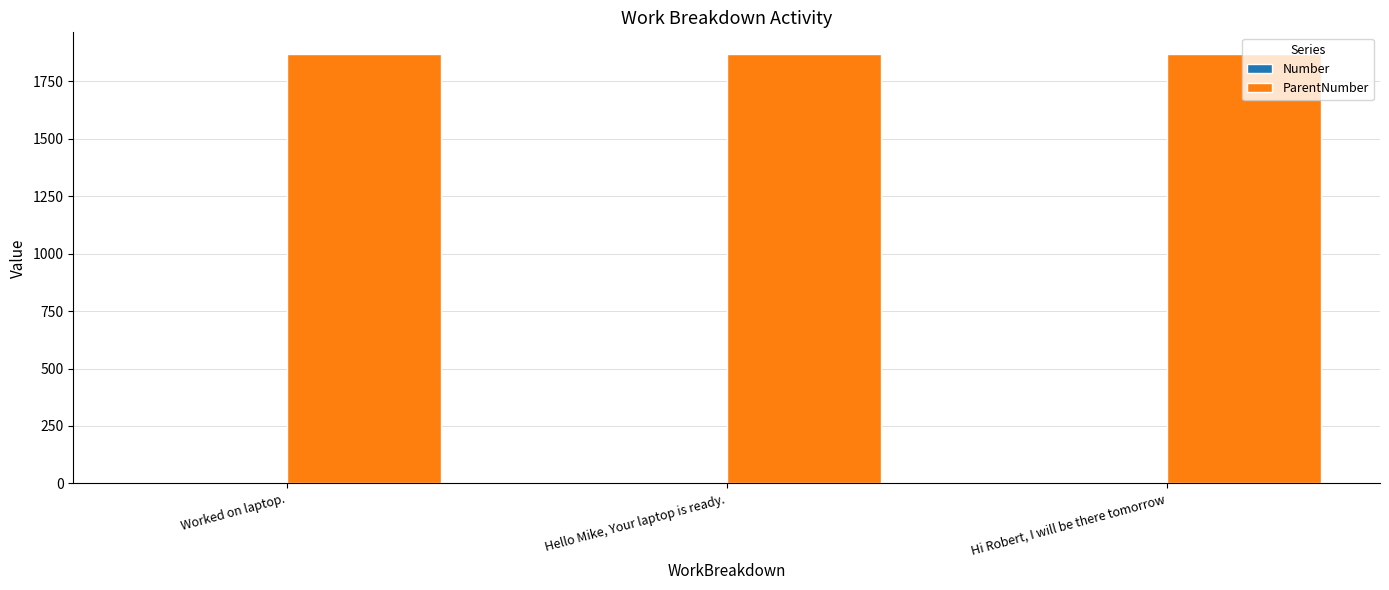

What is the greatest value displayed?

1870